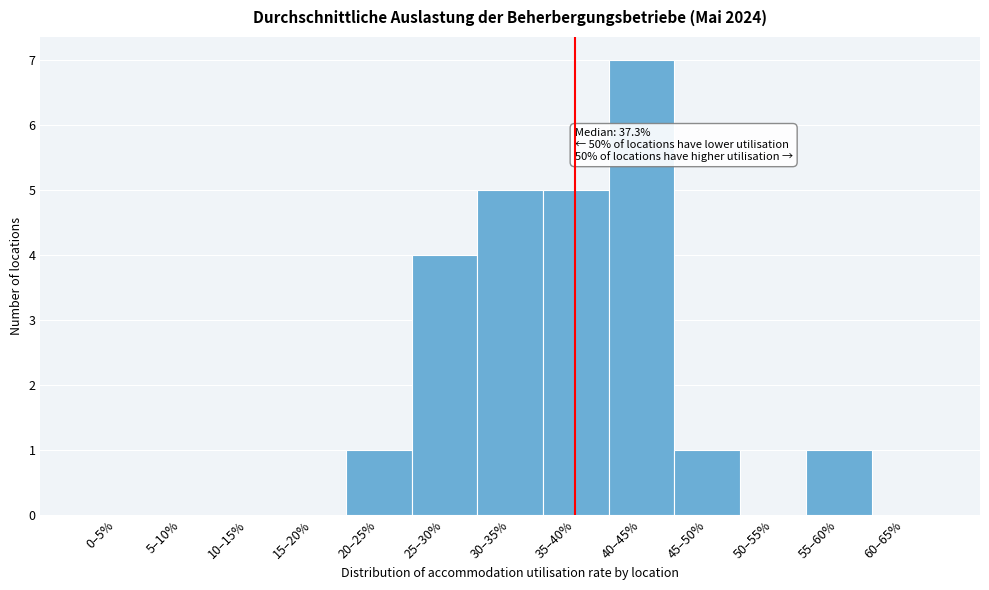

Reading right to left, extract all data points from this chart.

60–65%=0	55–60%=1	50–55%=0	45–50%=1	40–45%=7	35–40%=5	30–35%=5	25–30%=4	20–25%=1	15–20%=0	10–15%=0	5–10%=0	0–5%=0